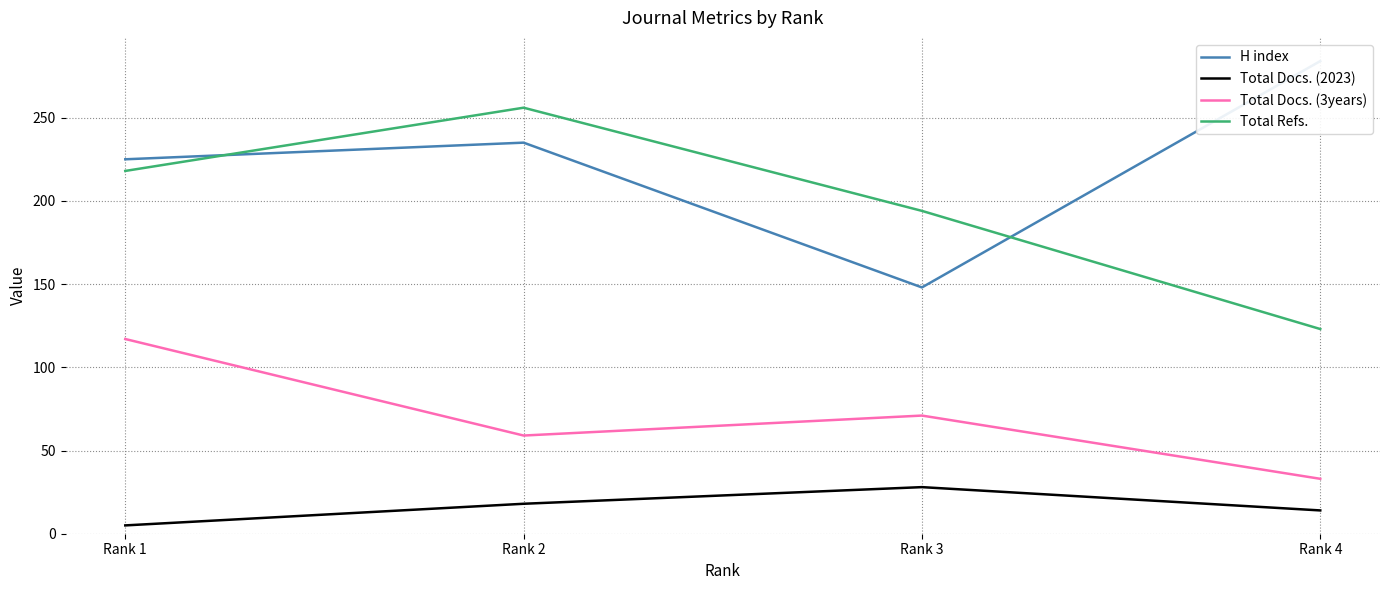

Reading right to left, transcribe all the data shown in this chart.

H index: 284	148	235	225
Total Docs. (2023): 14	28	18	5
Total Docs. (3years): 33	71	59	117
Total Refs.: 123	194	256	218